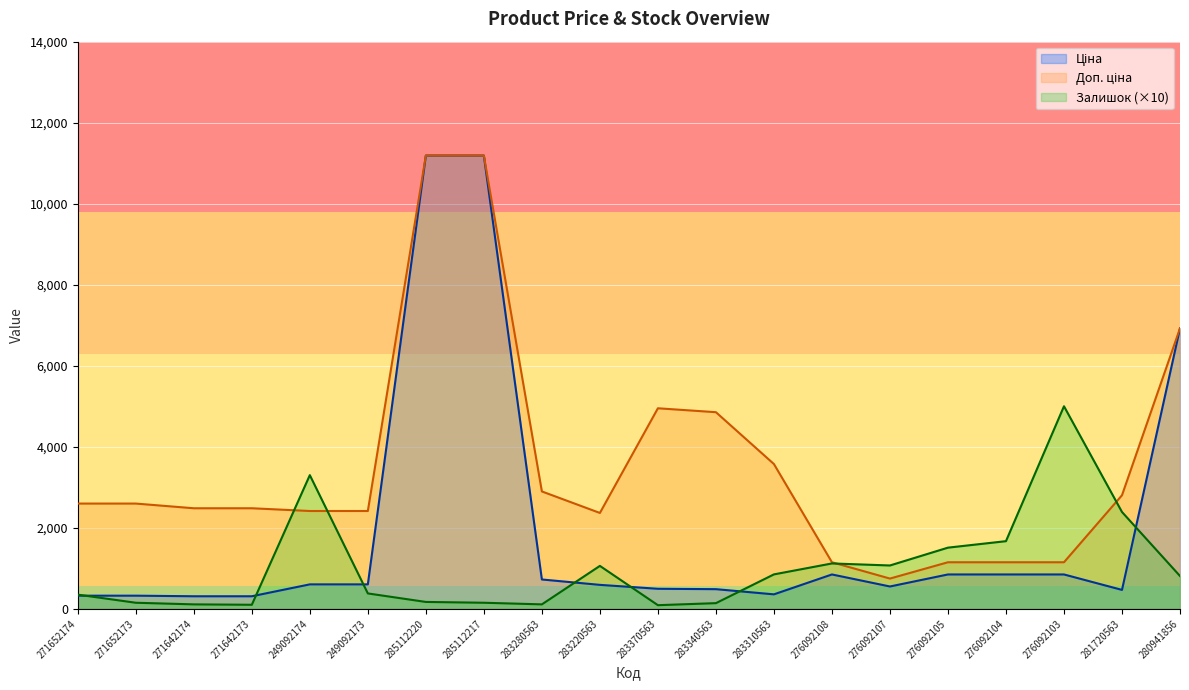

List the series in order of their overall mean, highest first.

Доп. ціна, Ціна, Залишок